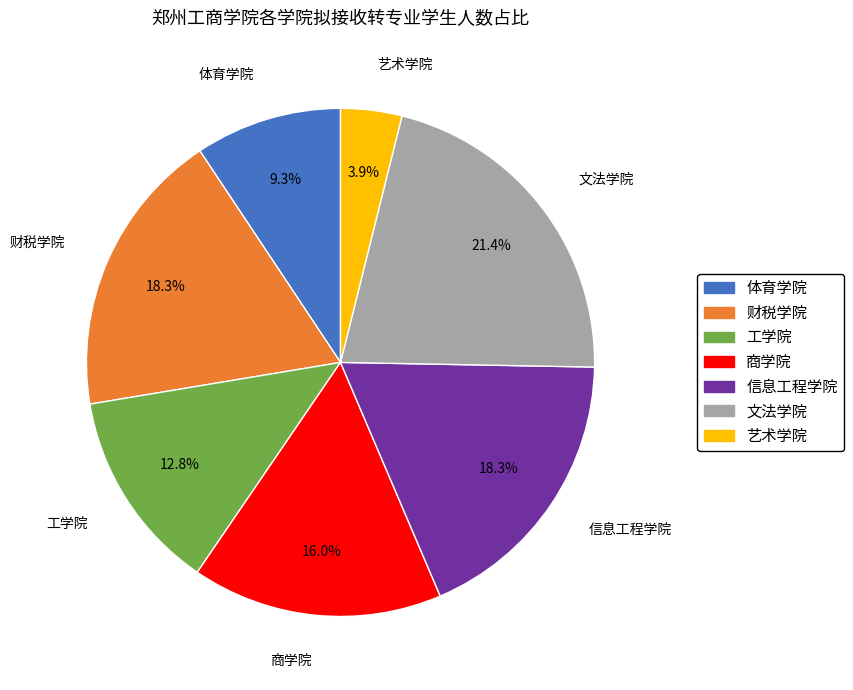

Do 商学院 and 信息工程学院 together represent more than half of the pie?

No